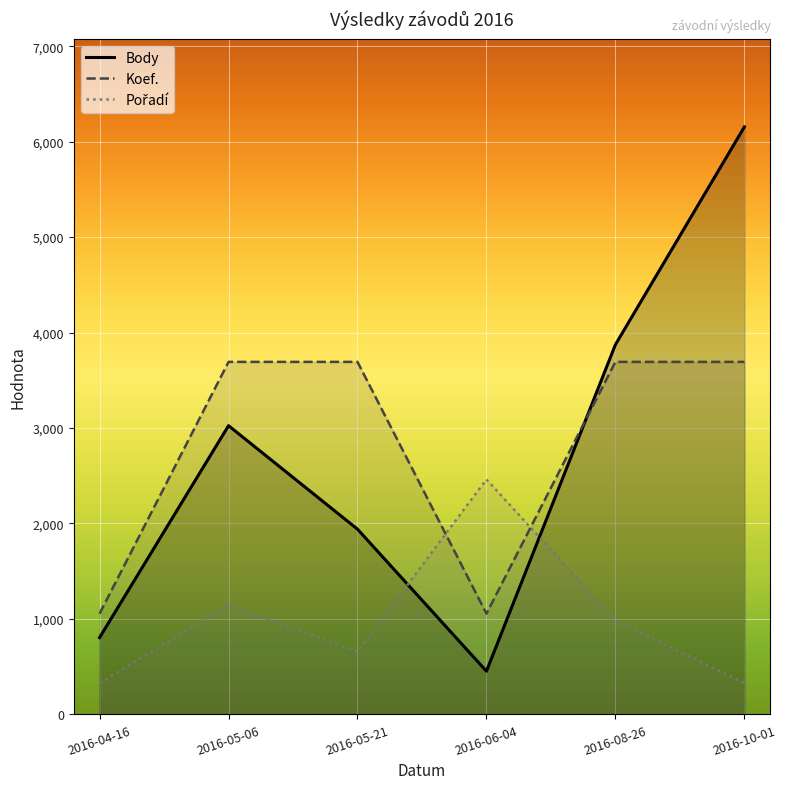

True or false: Body has more than 1 points higher than both neighbors.

False